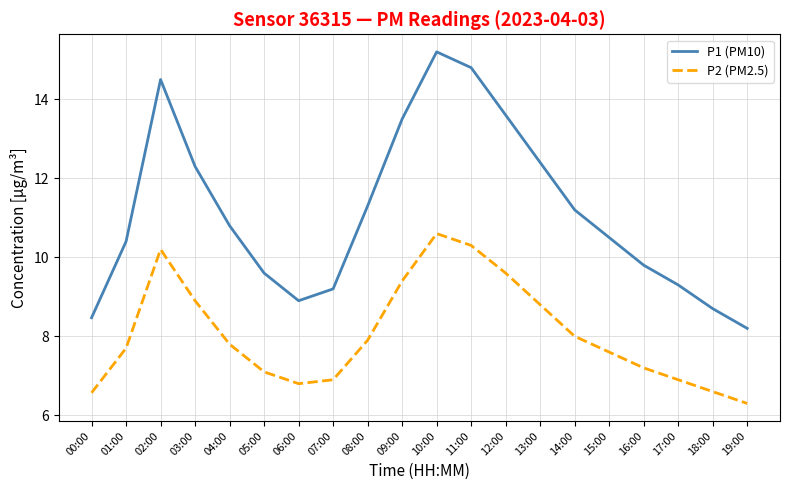

What is the total value across all series at 19:00?

14.5